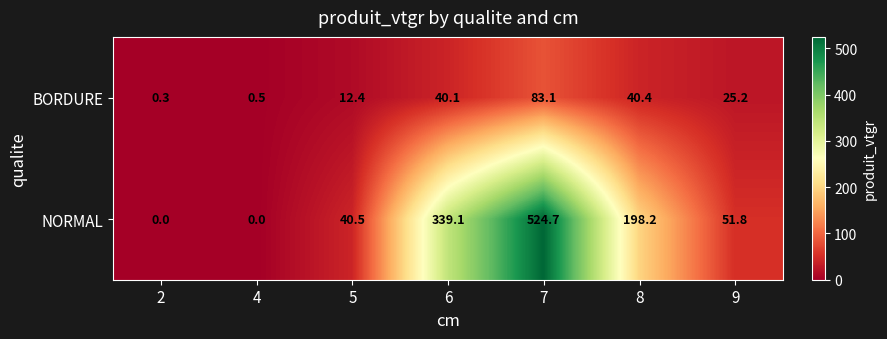

Between 7 and 9, which series saw the biggest shift?

NORMAL